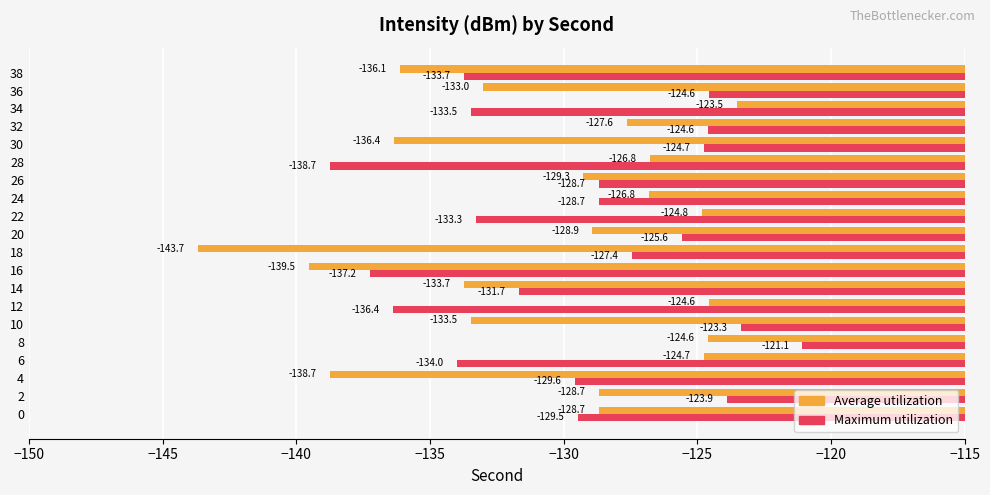

The Maximum utilization series shows -67.2 at 10. True or false?

False